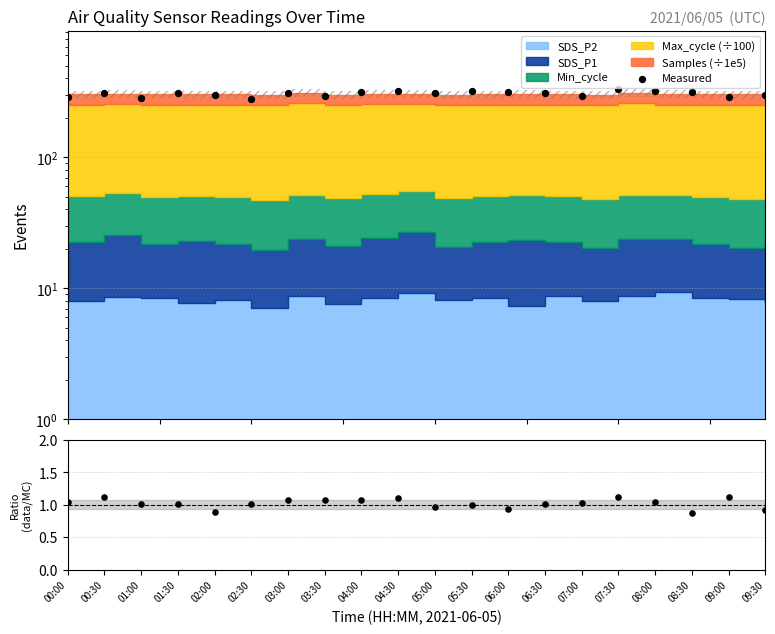

Between 01:00 and 02:00, which is larger?

02:00